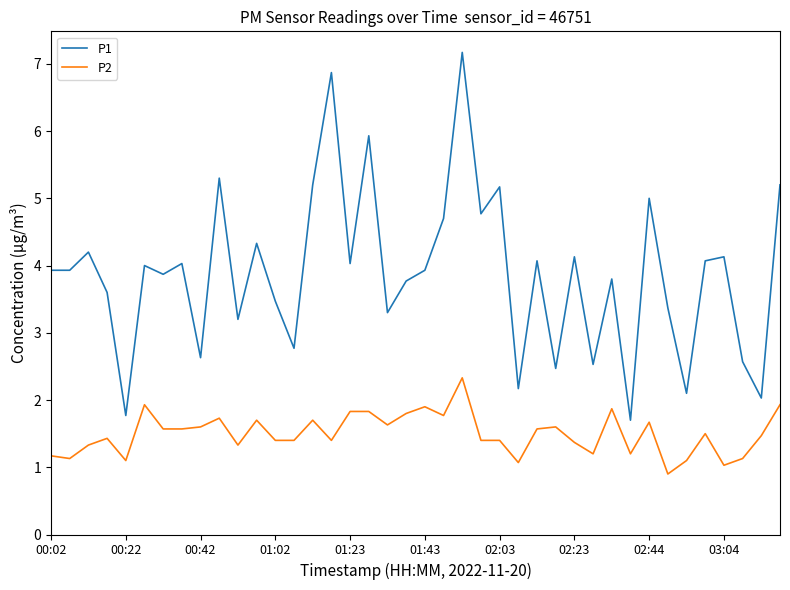

What is the difference between the maximum and minimum values in the P2 series?

1.4